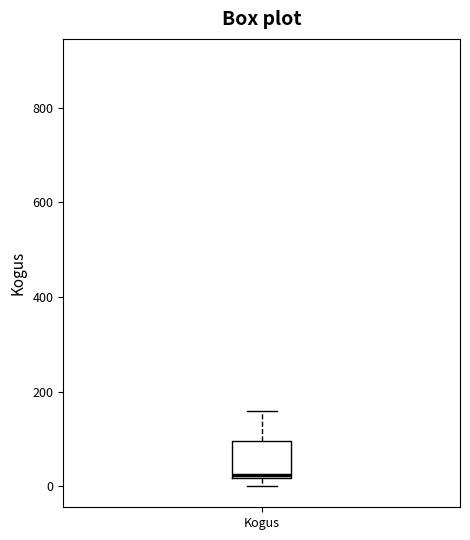

Where is the upper edge of the box for Kogus on the y-axis? The values are not printed on the chart, so give them approximately, as read against the axis.

100